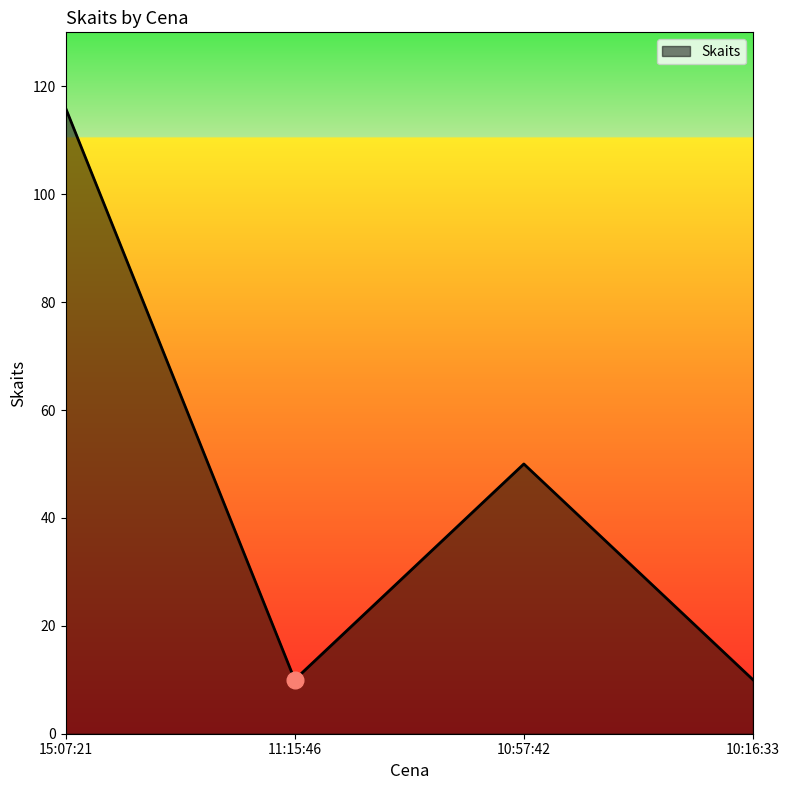

Is it true that the value at 10:57:42 is 50?

True